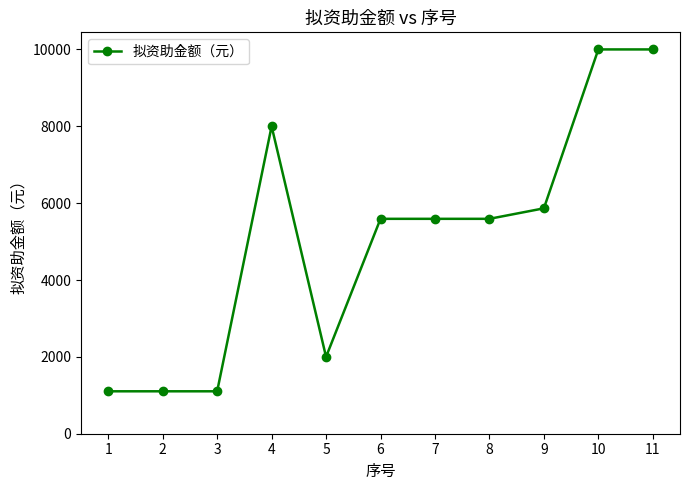

True or false: the data has more than 0 interior local peaks.

True